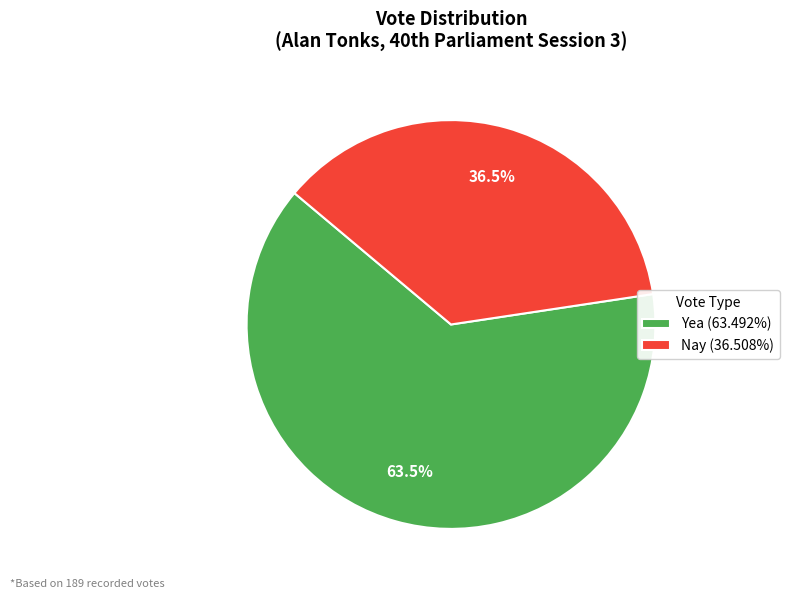

How many segments does this pie chart have?

2